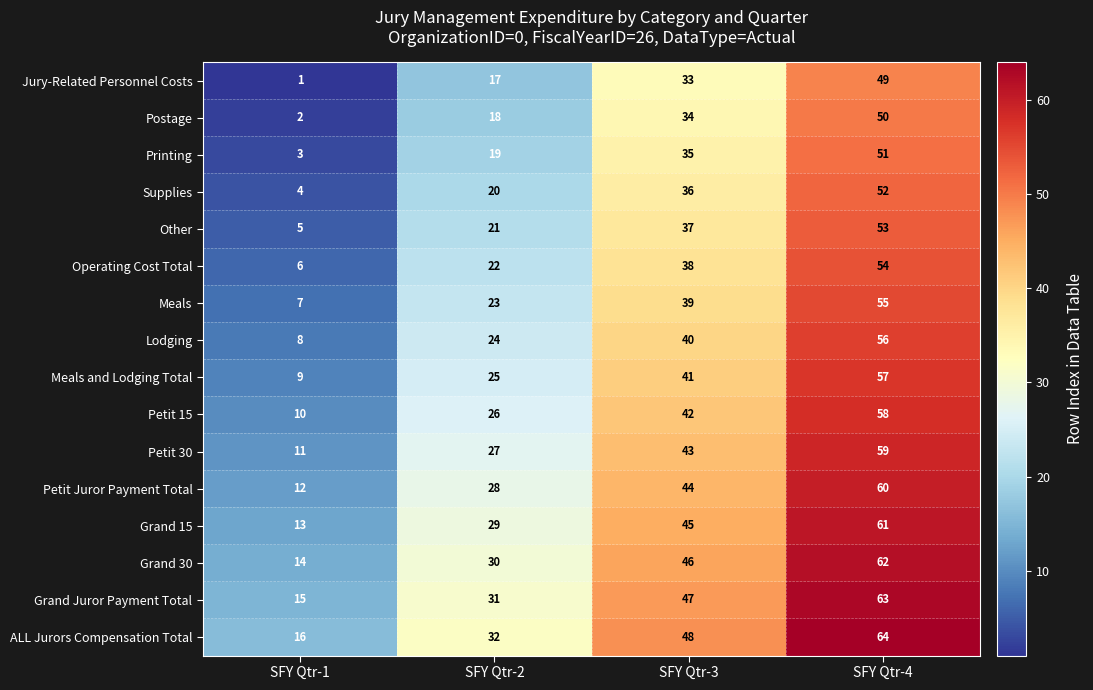

Is it true that Grand 30 equals 98 at SFY Qtr-4?

False